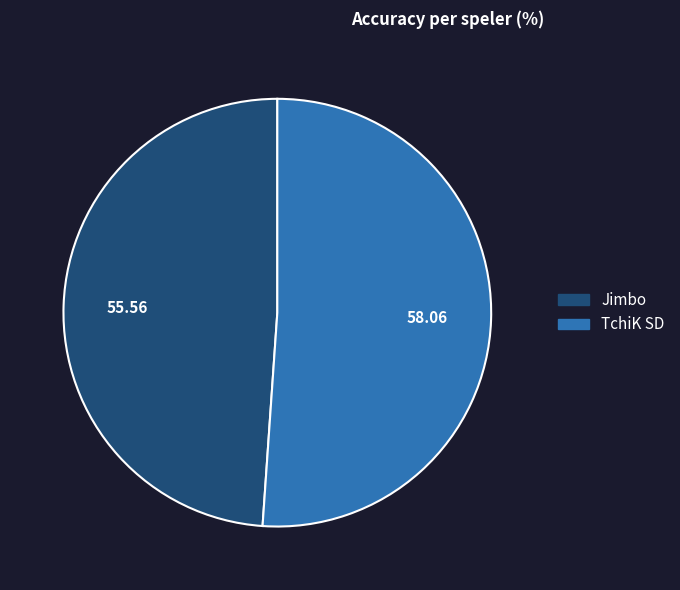

Which slice is the largest?

TchiK SD